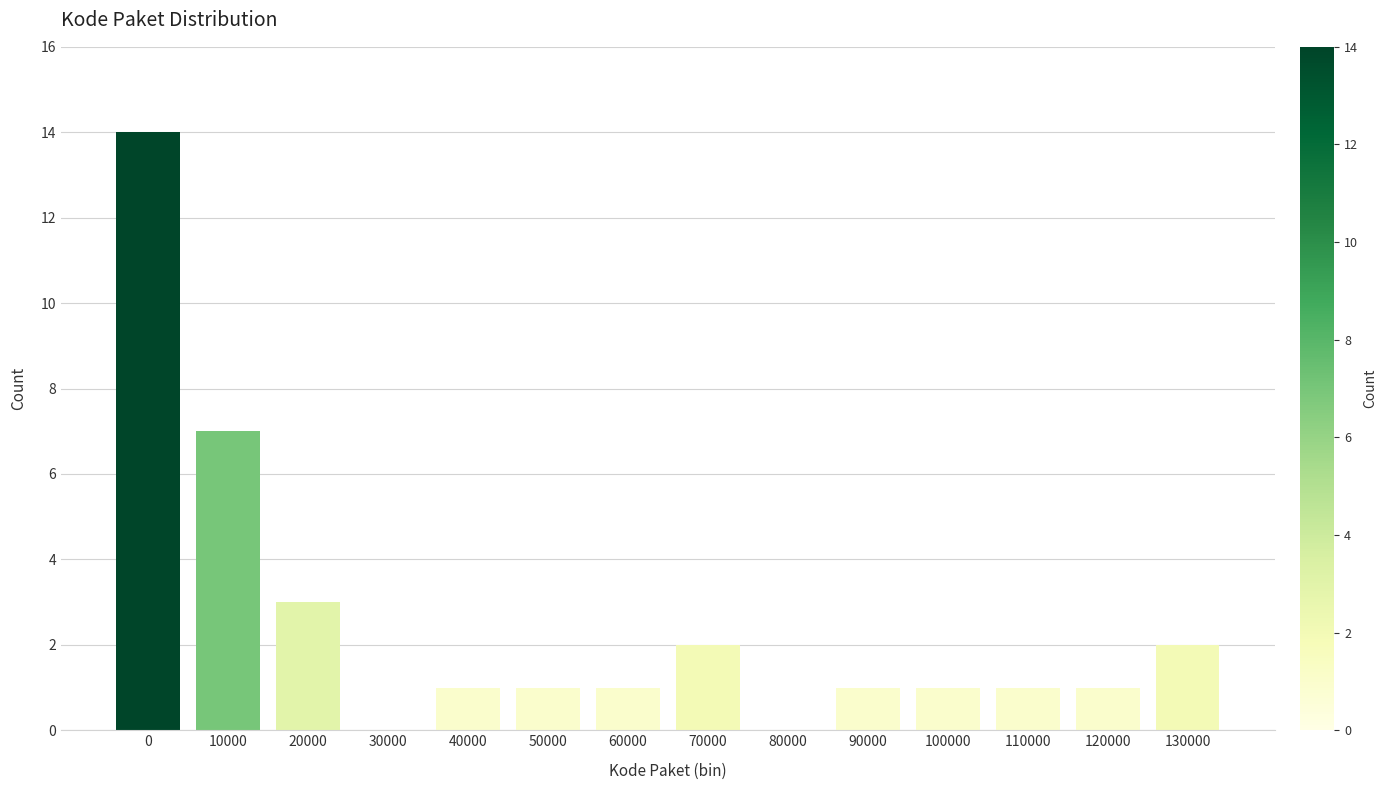

Reading left to right, what are all the values shown in this chart?

0=14	10000=7	20000=3	30000=0	40000=1	50000=1	60000=1	70000=2	80000=0	90000=1	100000=1	110000=1	120000=1	130000=2